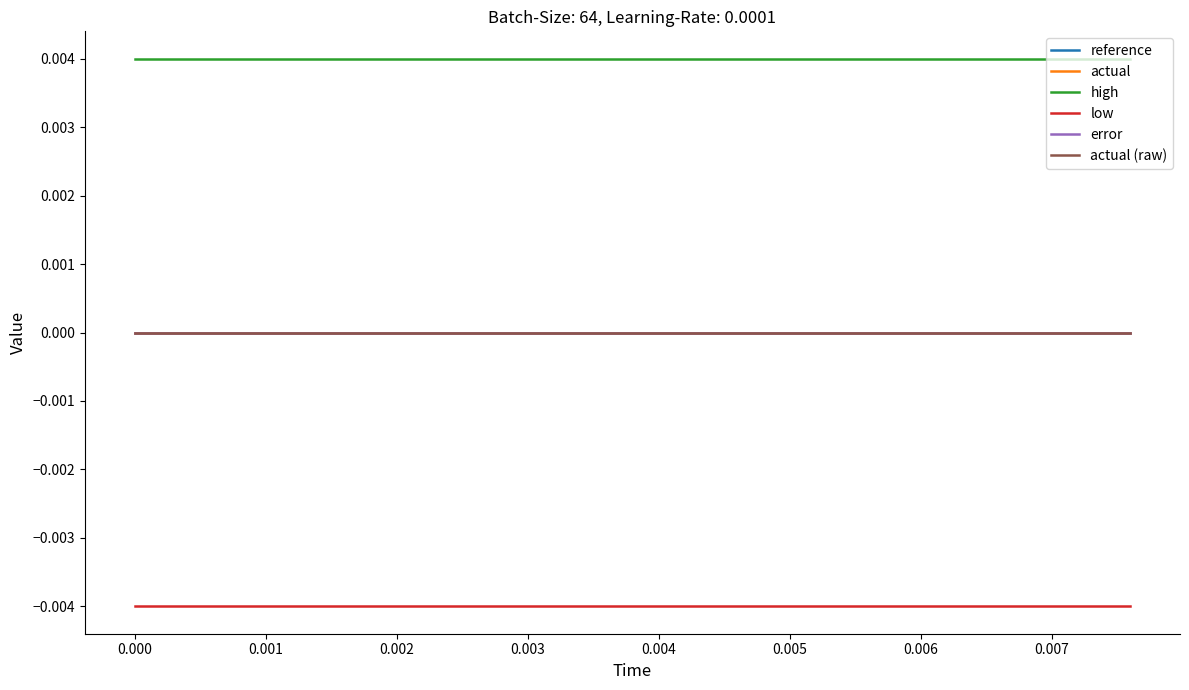

Is this an area chart (filled region under the line)?

No